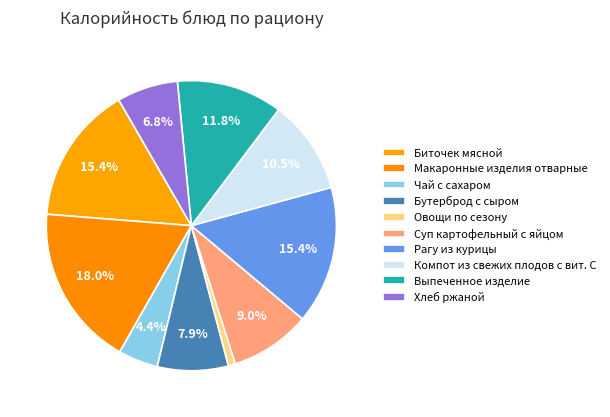

Is Макаронные изделия отварные the majority of the pie?

No